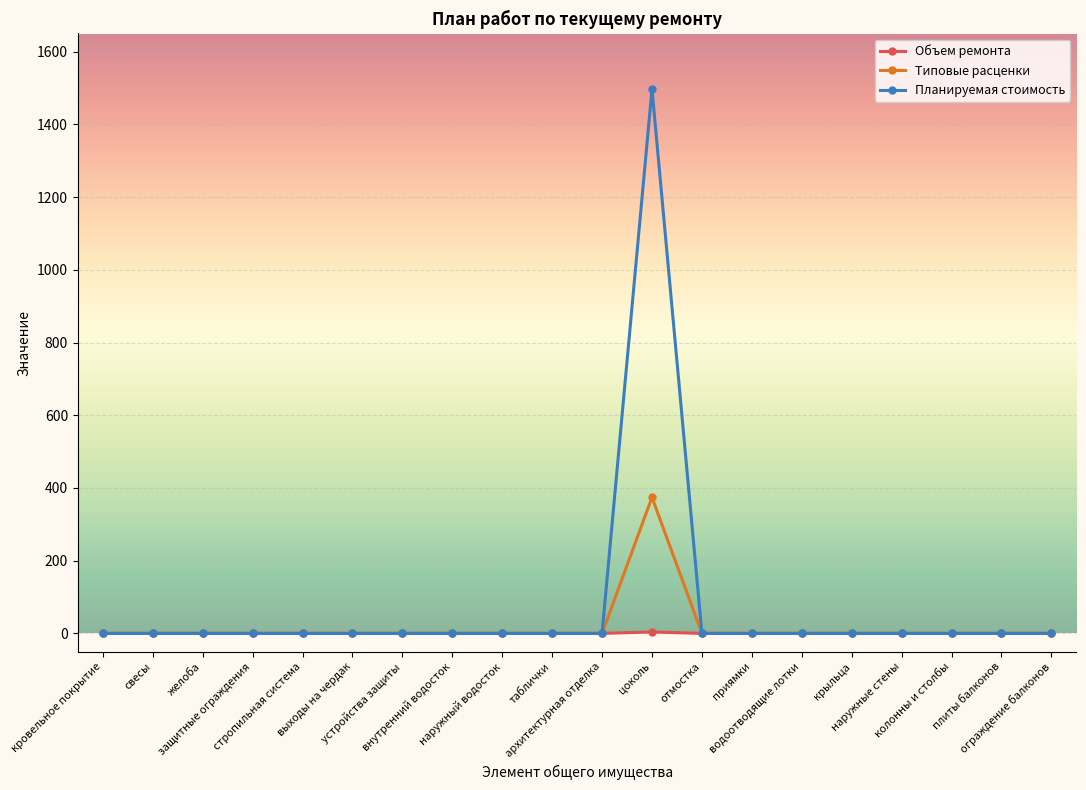

Which series has the largest range (max minus min)?

Планируемая стоимость